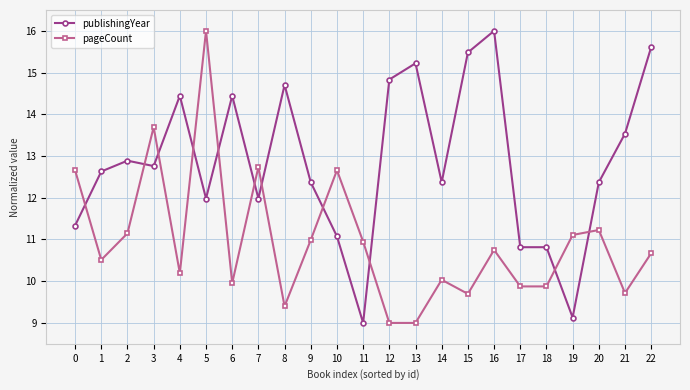

Does the chart have visible grid lines?

Yes